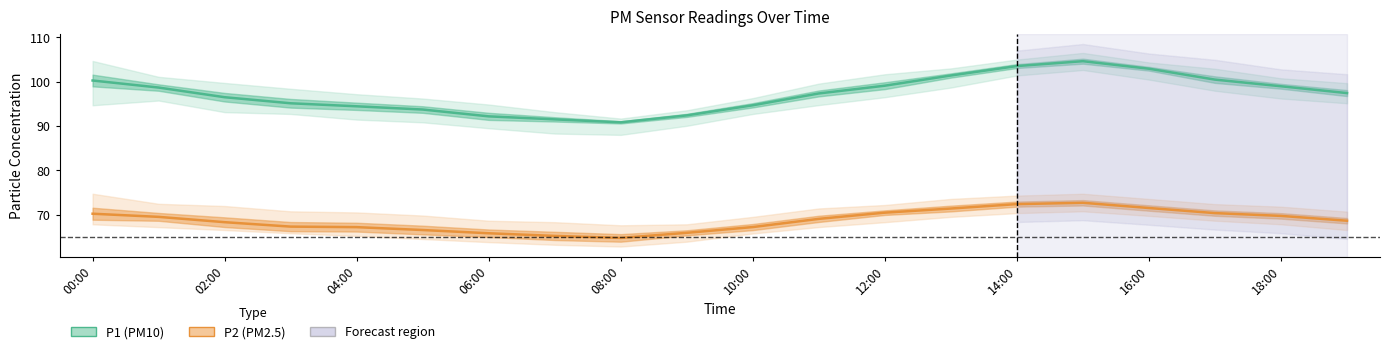

Reading left to right, transcribe all the data shown in this chart.

P1 (PM10): 100.3	98.7	96.5	95.1	94.5	93.7	92.2	91.5	90.8	92.4	94.7	97.3	99.1	101.4	103.5	104.6	102.9	100.5	99.0	97.4
P2 (PM2.5): 70.2	69.5	68.3	67.3	67.2	66.5	65.8	65.2	64.8	65.9	67.2	69.0	70.5	71.4	72.4	72.7	71.5	70.3	69.7	68.6